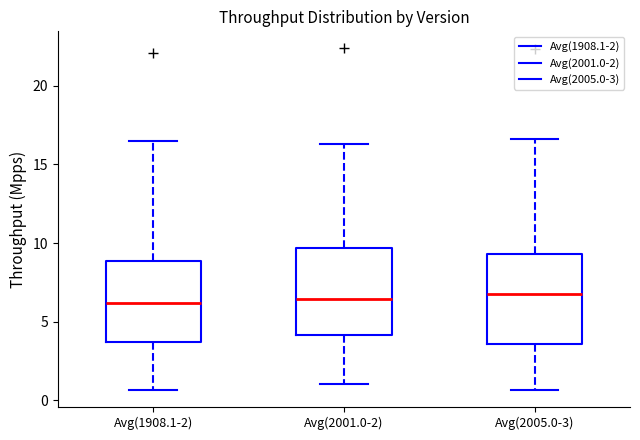

Where does the upper whisker of the box for Avg(2005.0-3) end on the y-axis? The values are not printed on the chart, so give them approximately, as read against the axis.

16.5